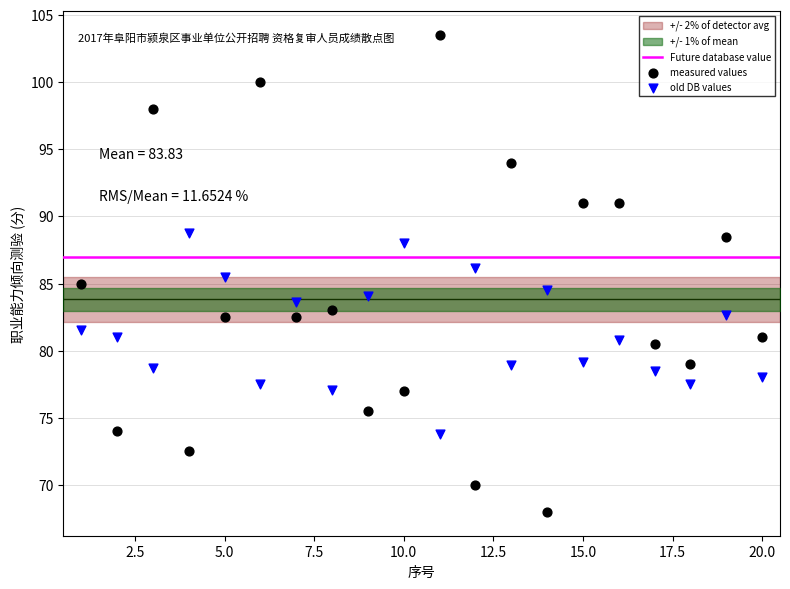

Which series contains the highest Y value?

measured values